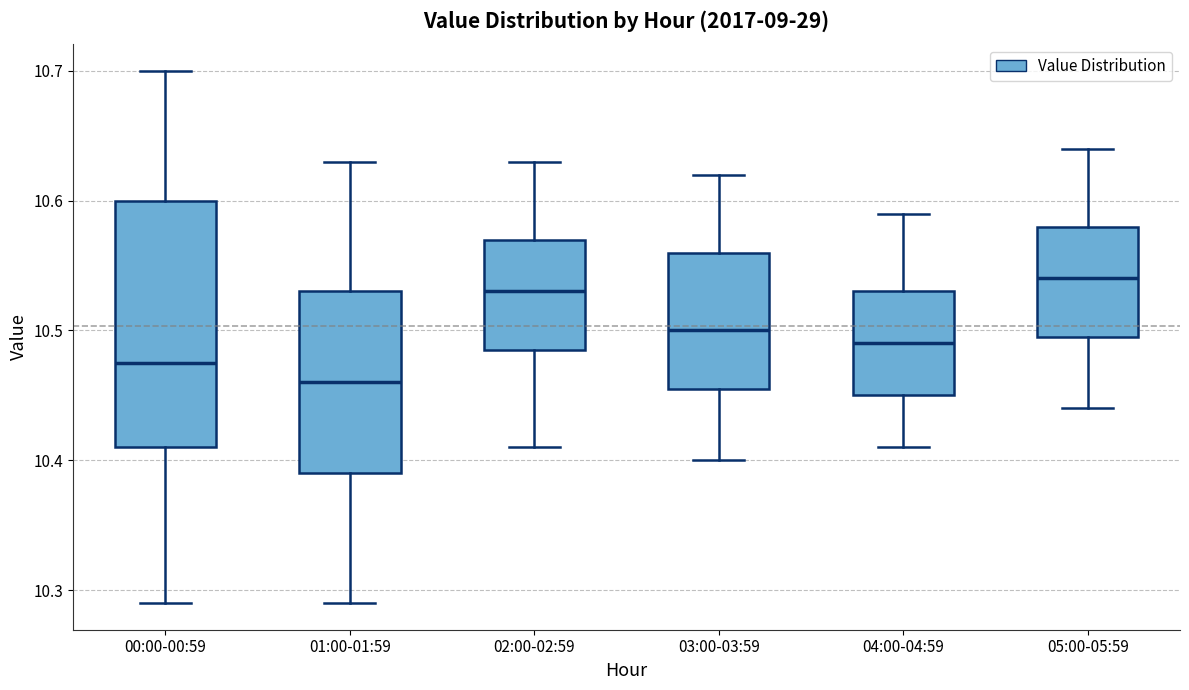

Which box's median line is the lowest?

01:00-01:59